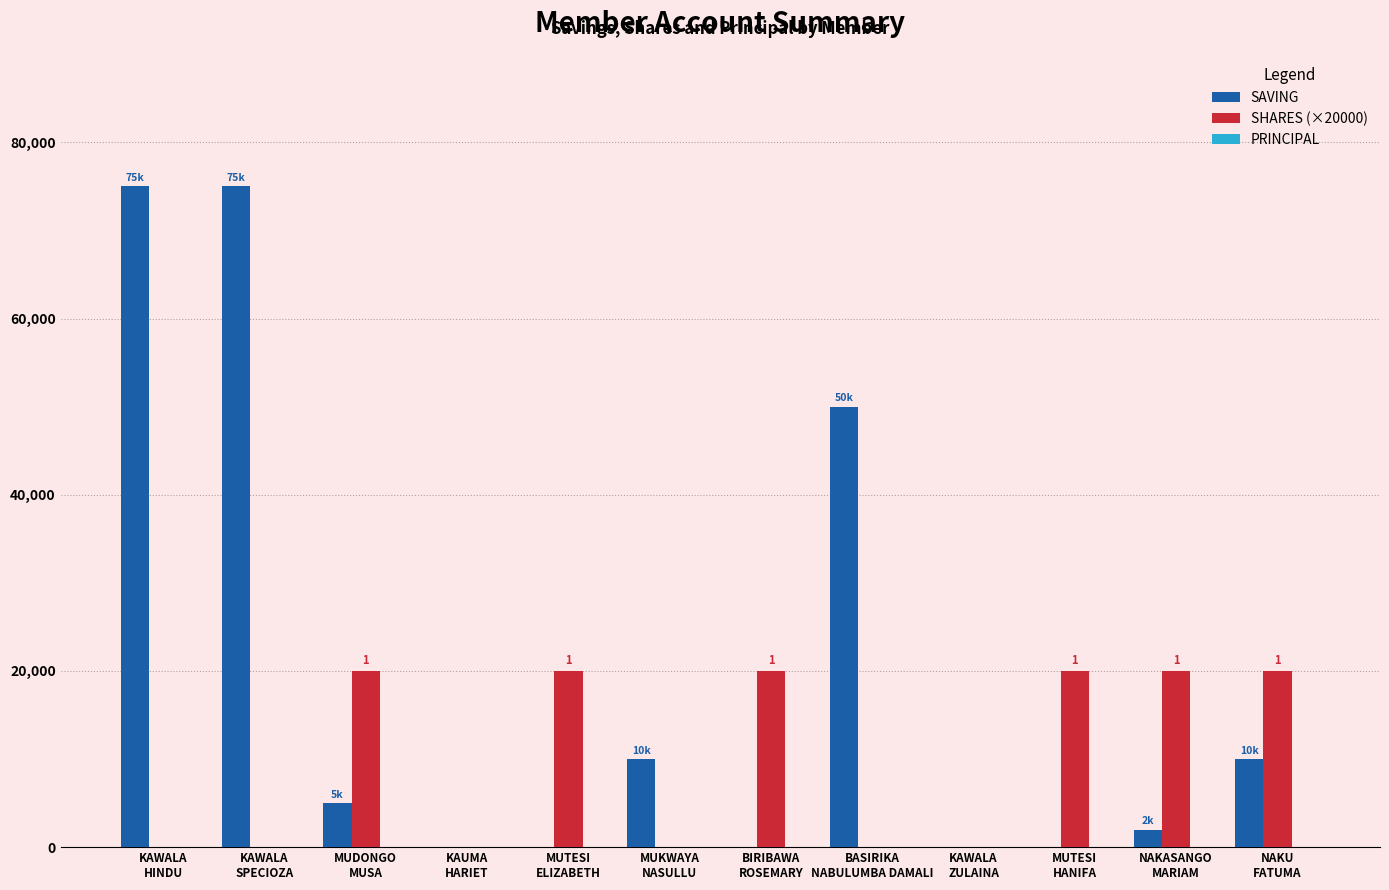

What is the maximum value shown in the chart?

75000